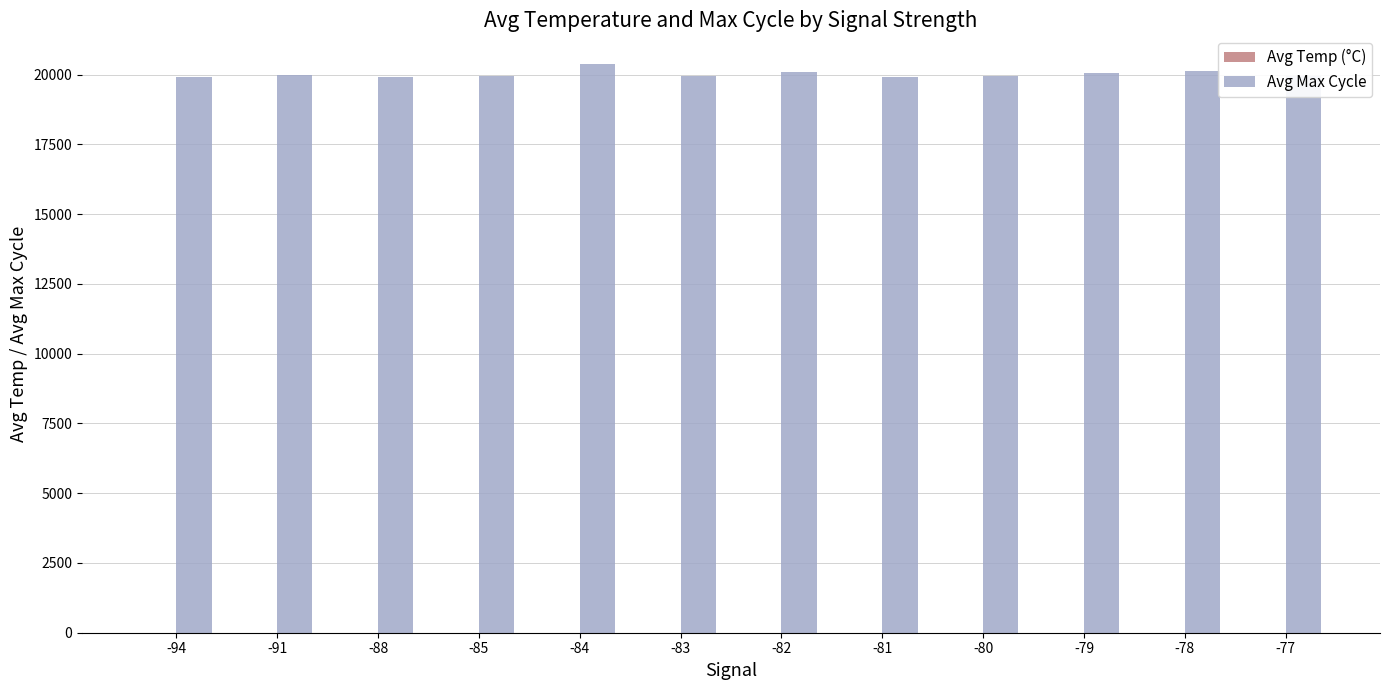

What is the total value across all series at -84?

20399.2